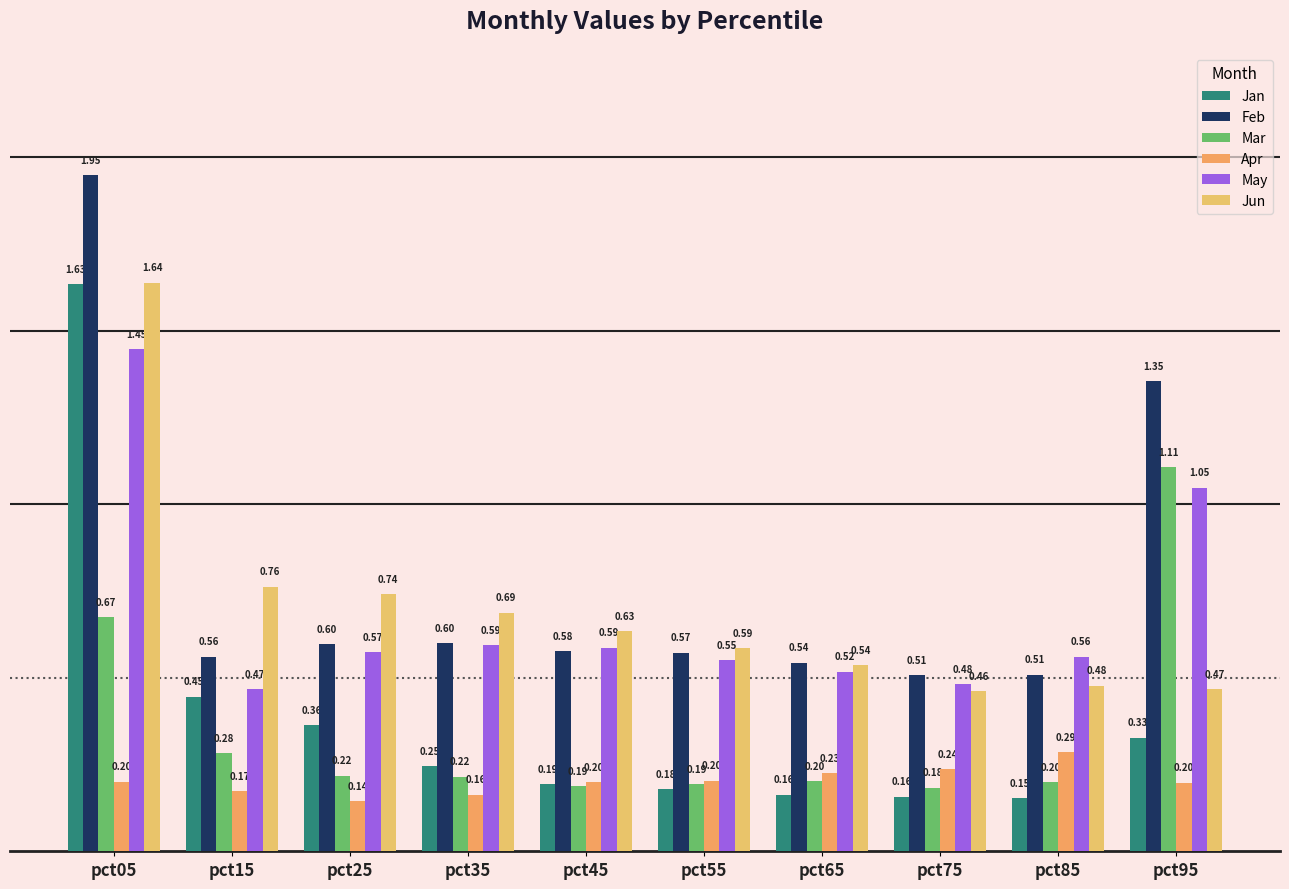

Which series has the largest total across all categories?

Feb